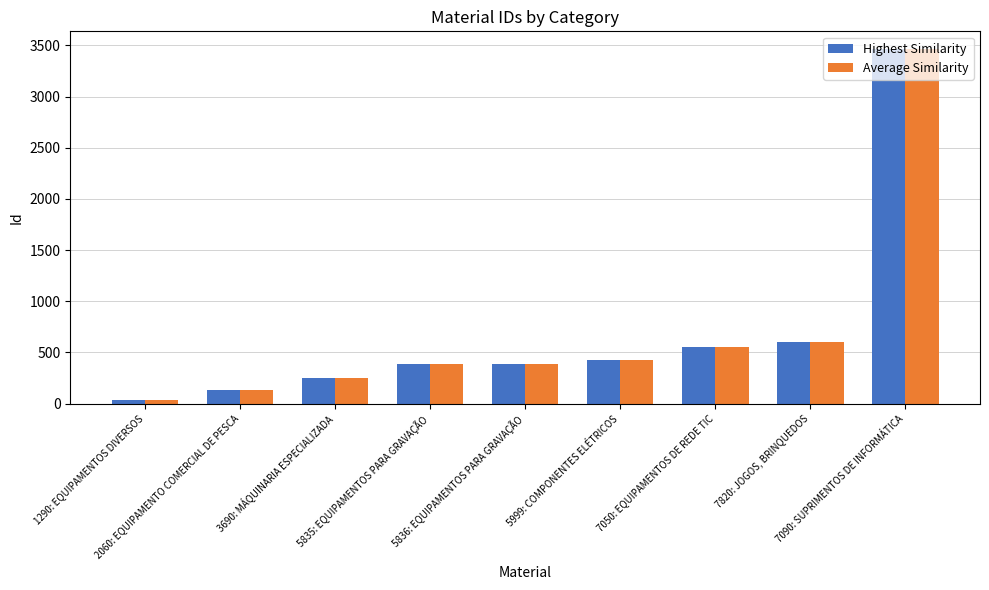

What is the sum of the Average Similarity values at 5835: EQUIPAMENTOS PARA GRAVAÇÃO and 7050: EQUIPAMENTOS DE REDE TIC?

939